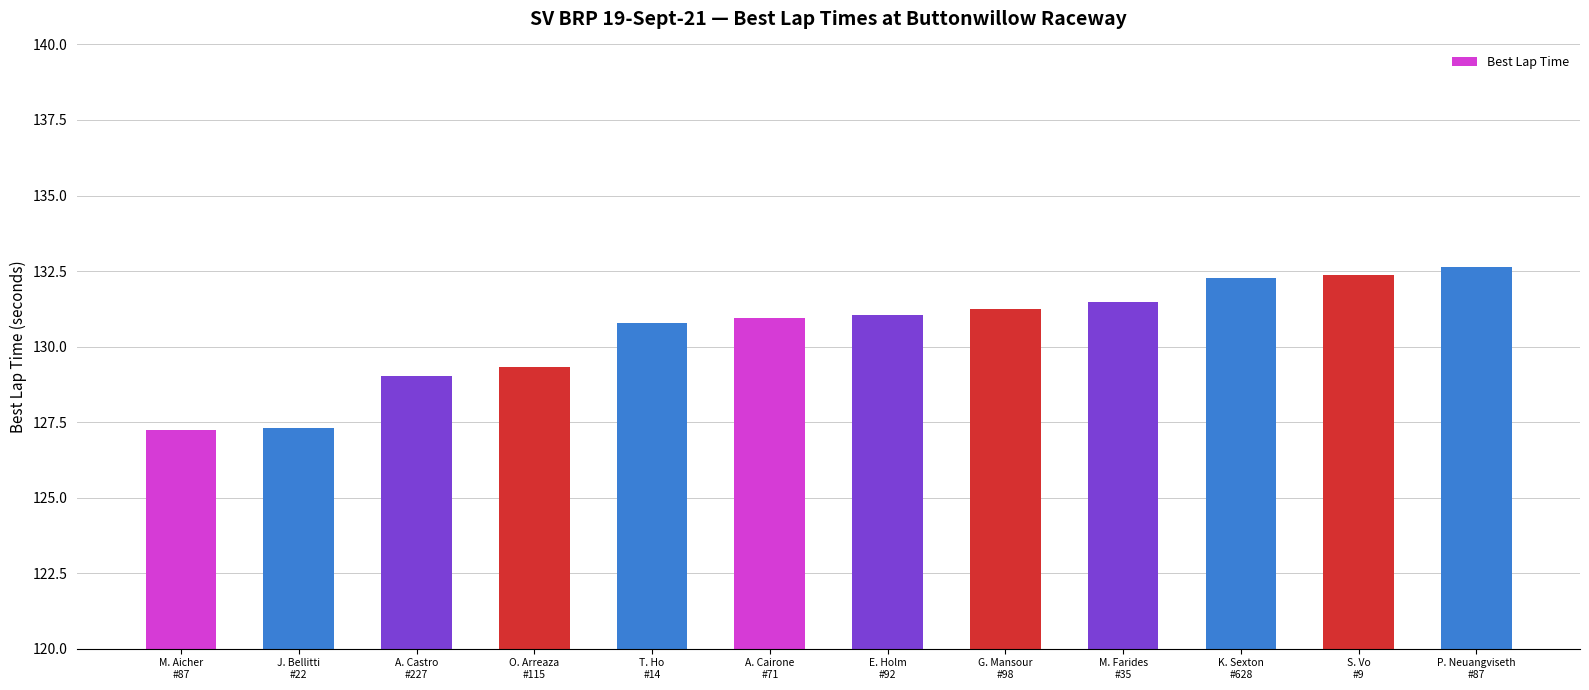

What is the sum of all values?

1565.7